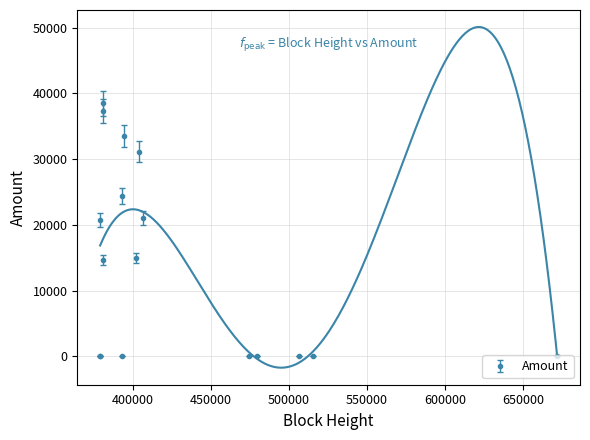

What is the value of the Amount point at the 9th from the left?

33480.0